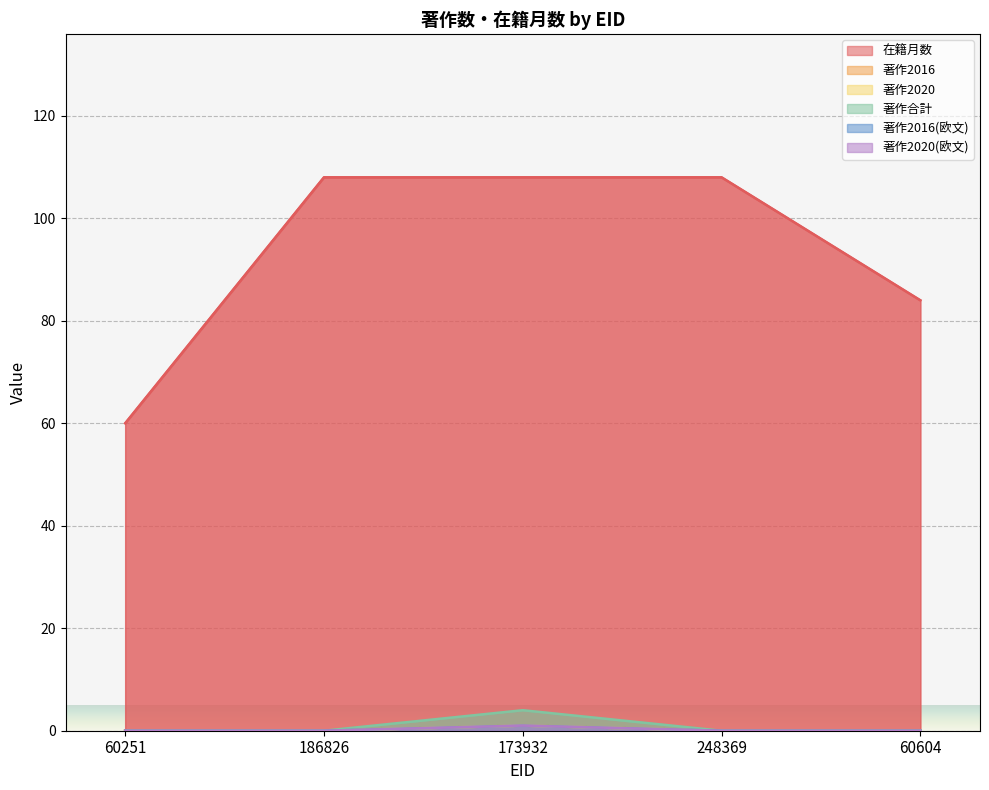

What is the label of the 4th point from the right?

186826